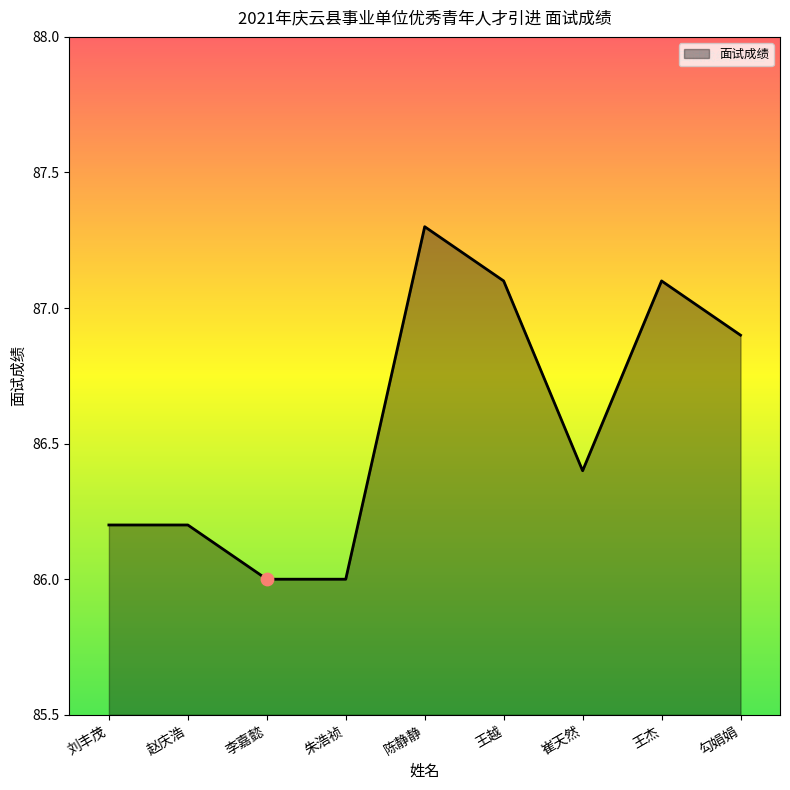

Between 王杰 and 刘丰茂, which is larger?

王杰